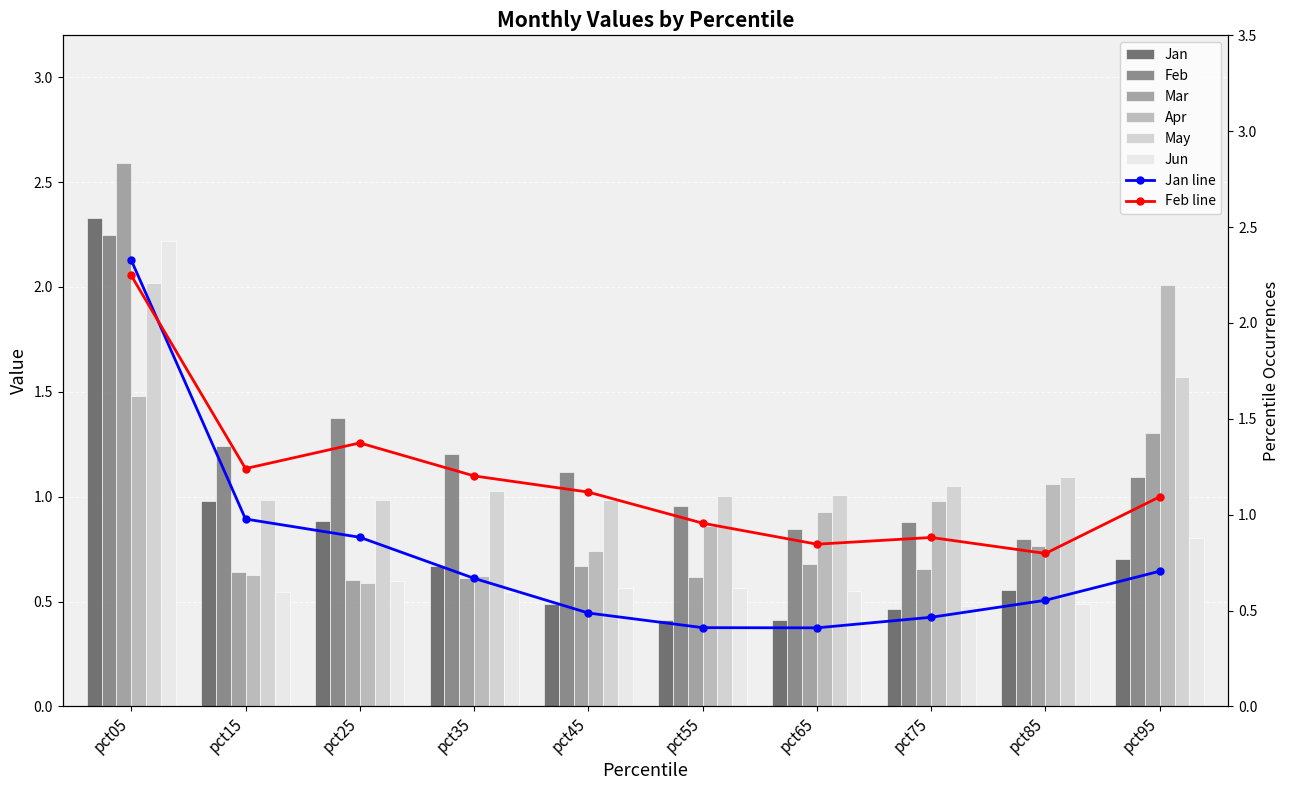

At which label is Feb closest to 1?

pct55